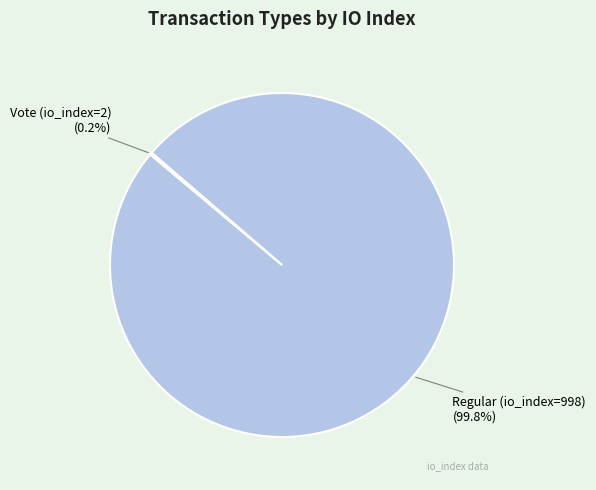

Does any single category account for the majority?

Yes